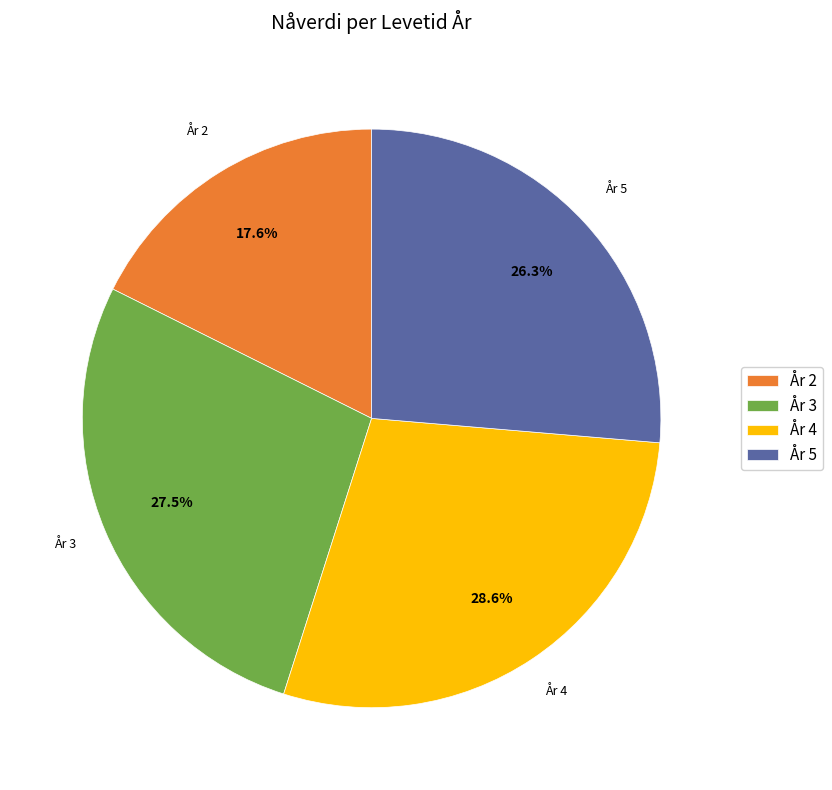

Is the sum of År 3 and År 5 greater than half?

Yes